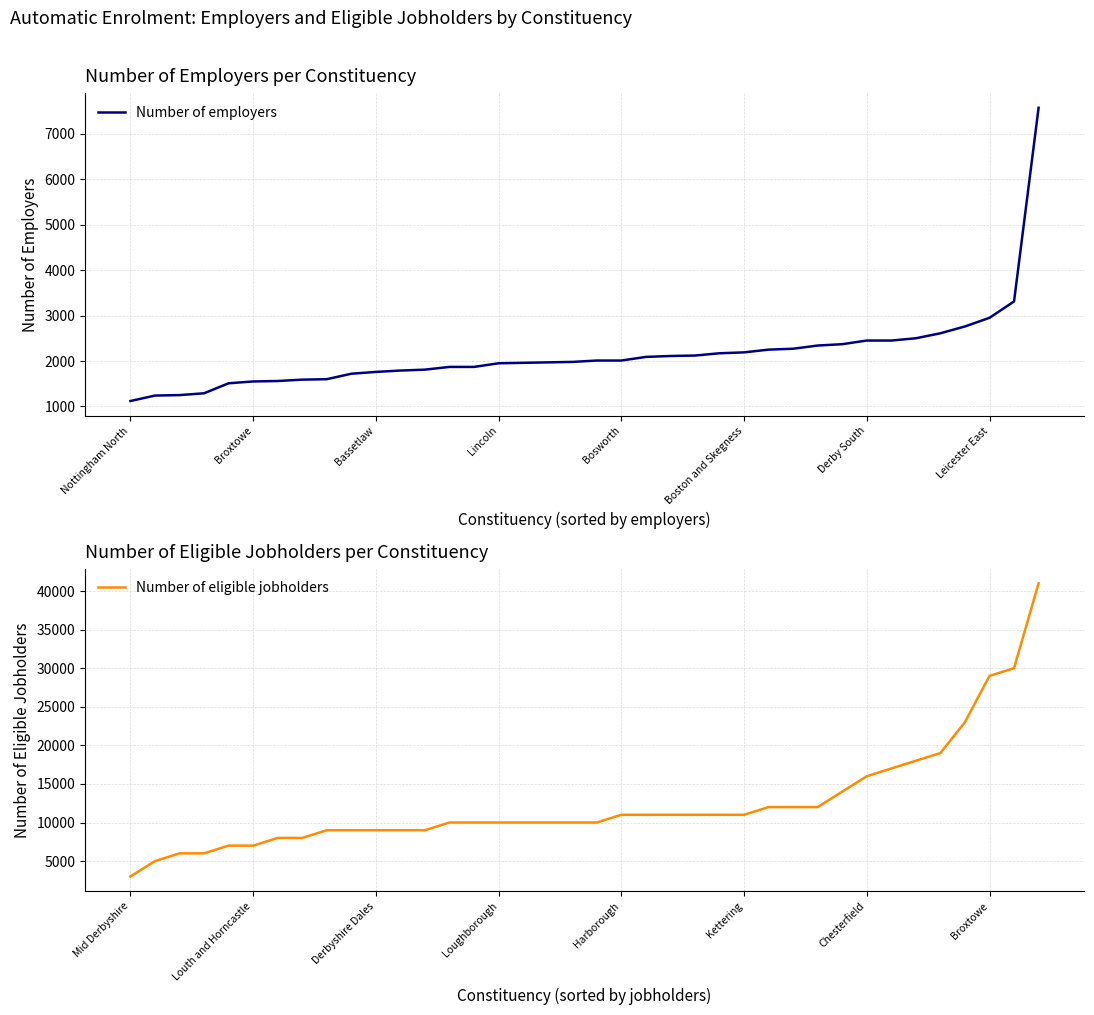

Which series has the largest total across all categories?

Number of eligible jobholders